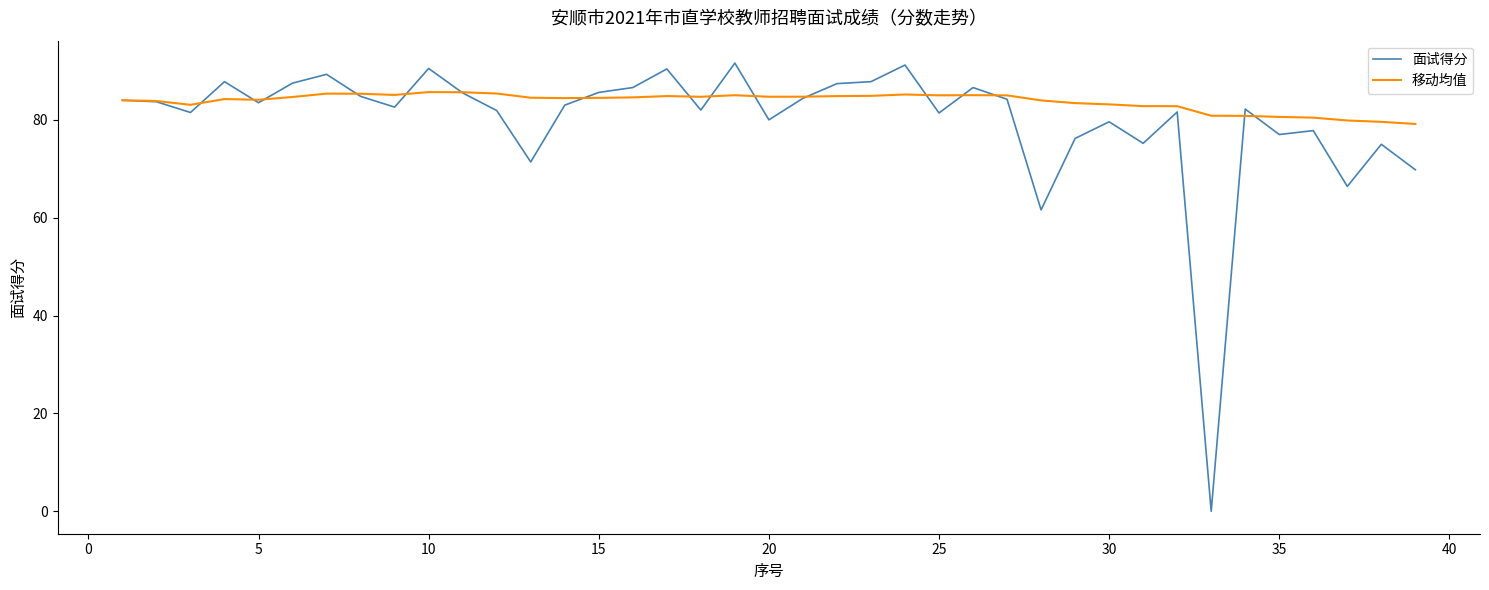

What is the highest value of the 面试得分 series?

91.6